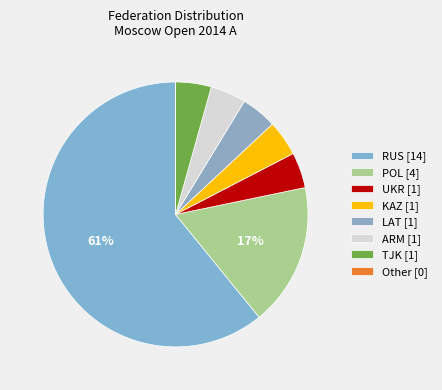

What is the largest slice in the pie chart?

RUS